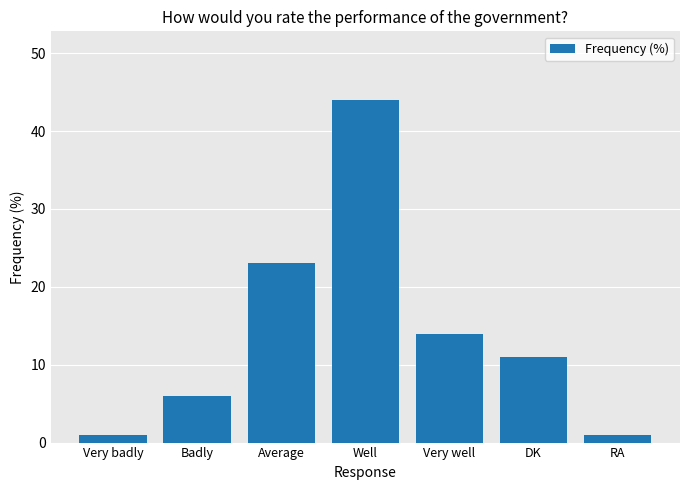

What position from the left is Badly?

2